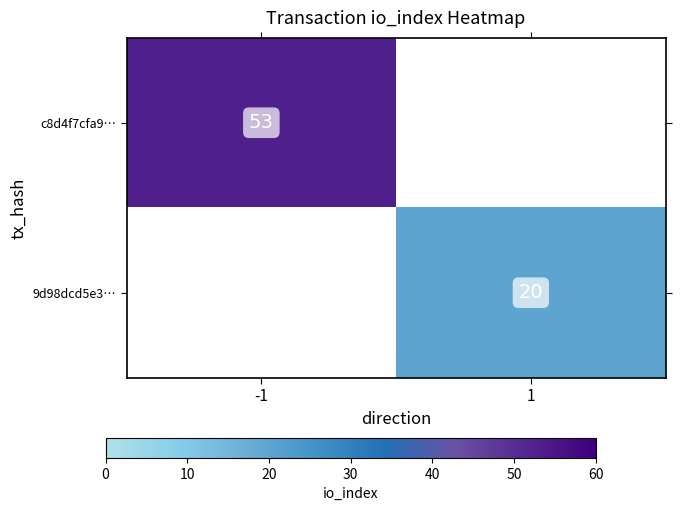

The value of 9d98dcd5e3… at 1 is 11. True or false?

False